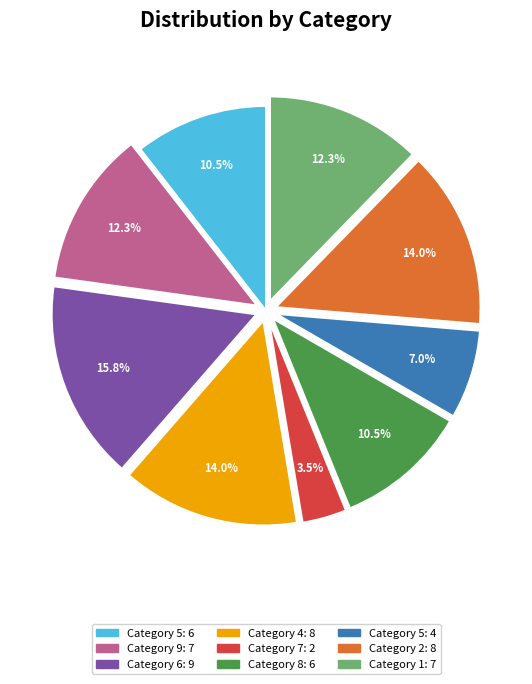

How many slices are in this pie chart?

9